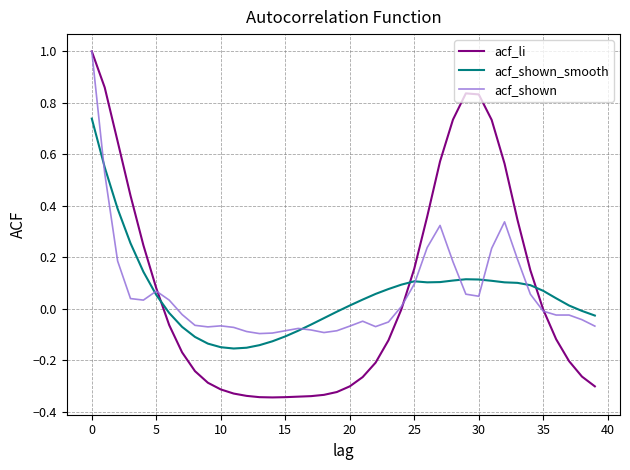

Which series has the largest range (max minus min)?

acf_li